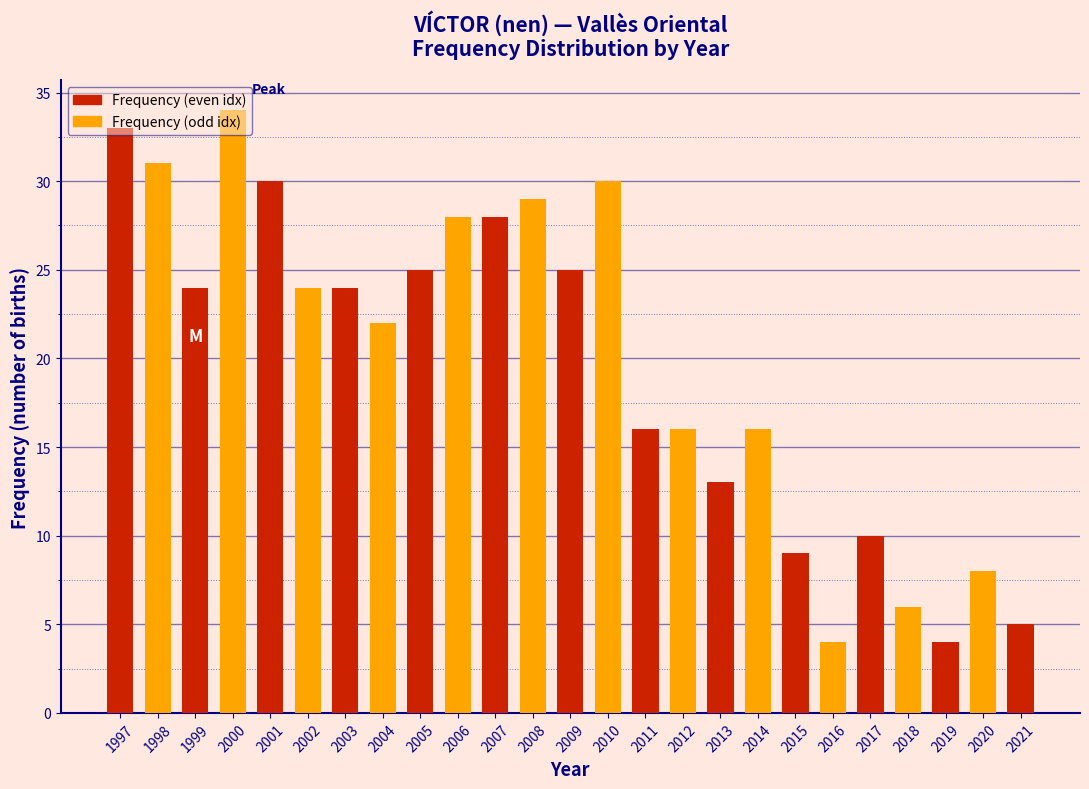

Is it true that the value at 2001 is 45?

False